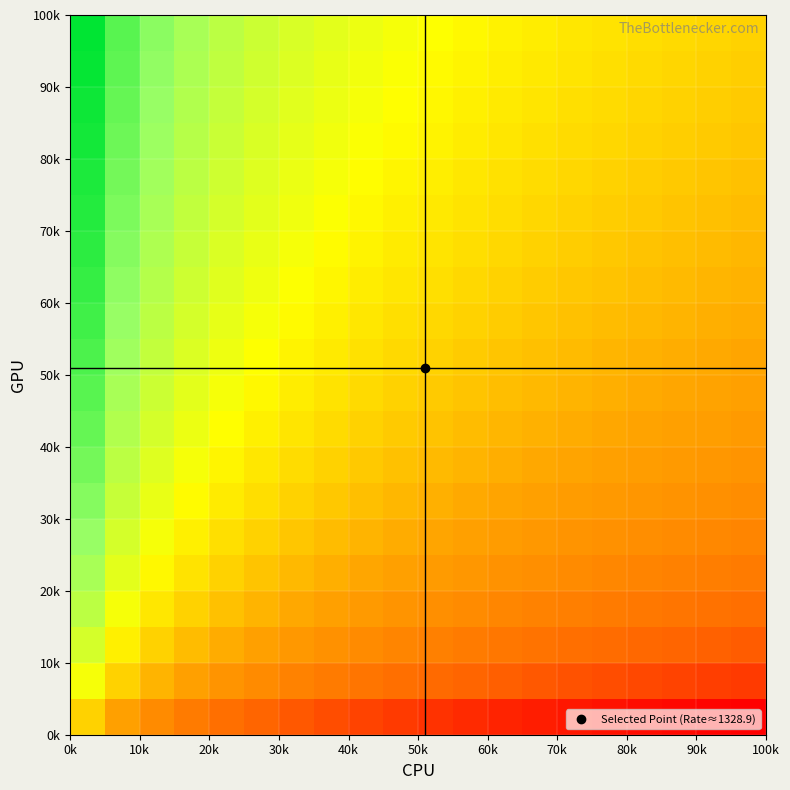

How many series are shown in this chart?

20